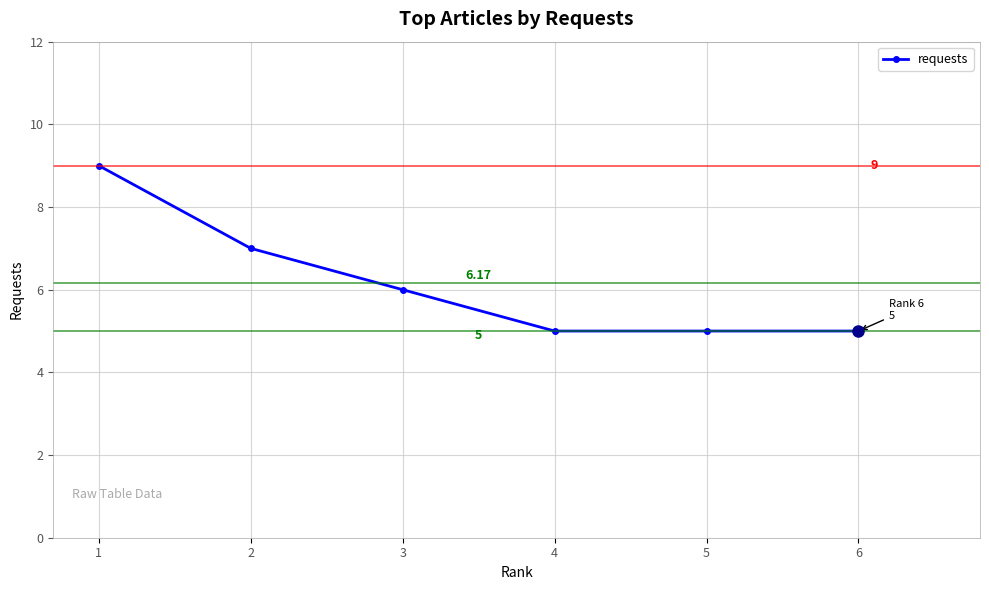

Reading left to right, what are all the values shown in this chart?

1=9	2=7	3=6	4=5	5=5	6=5